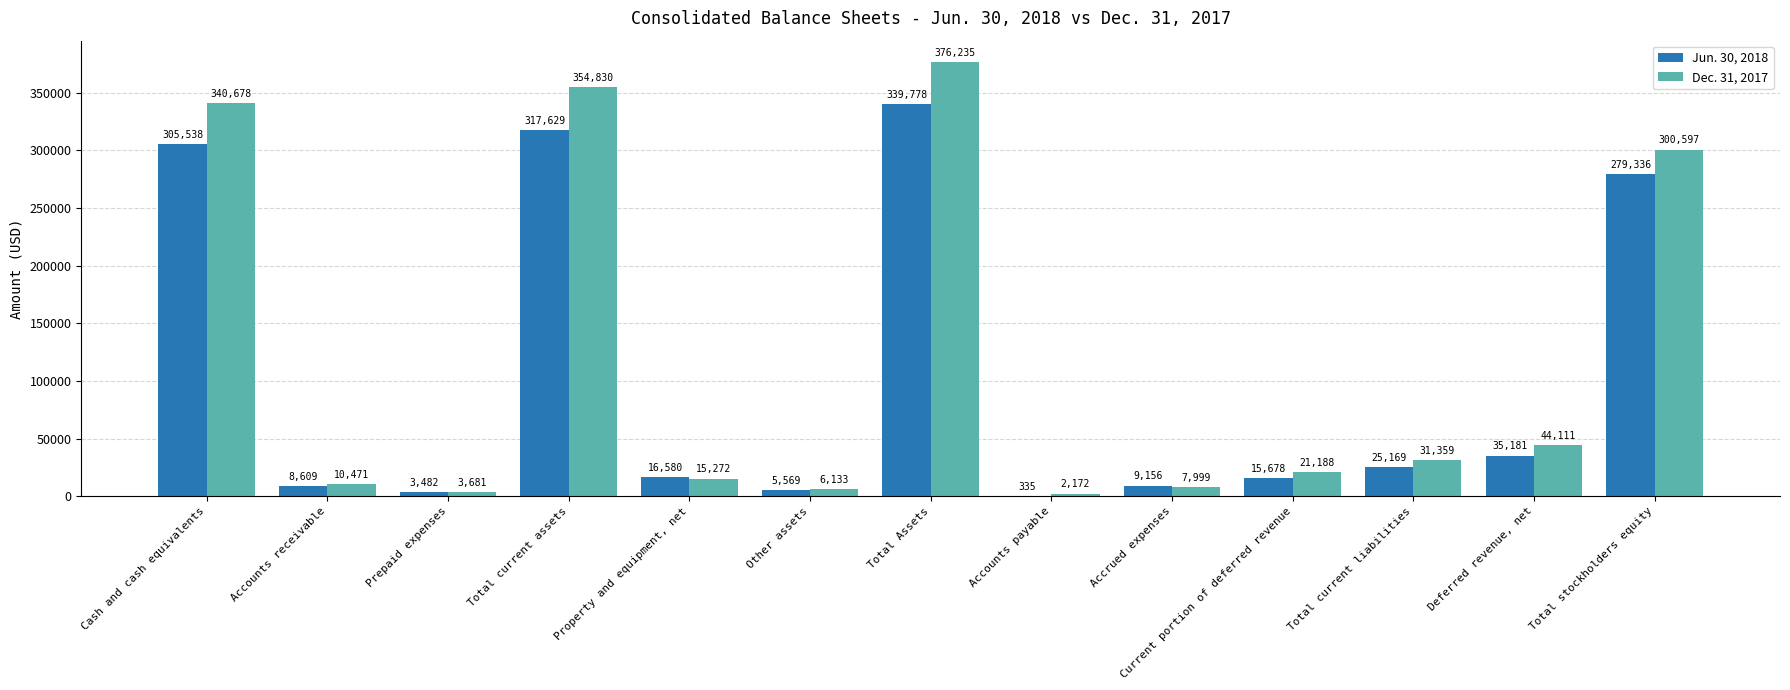

Which category has the highest value in the Jun. 30, 2018 series?

Total Assets